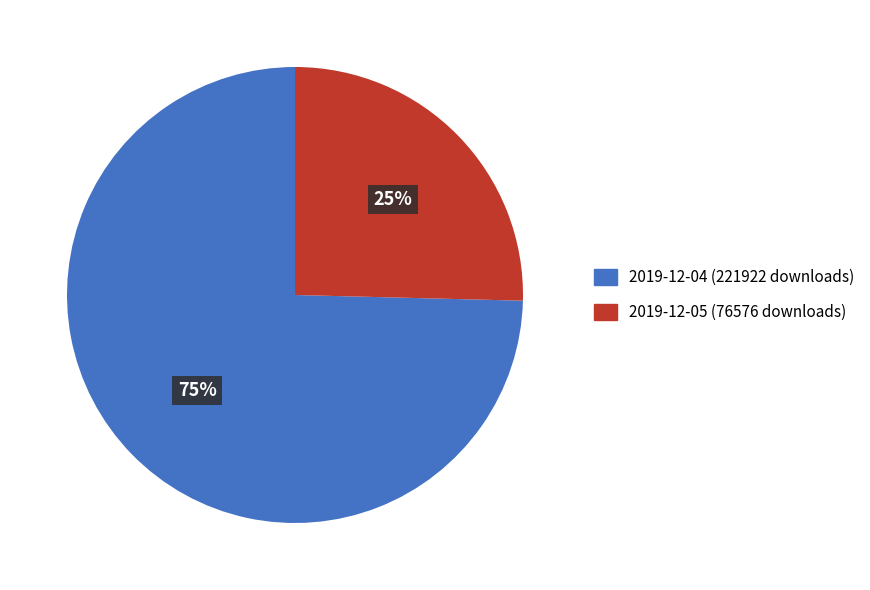

To the nearest percent, what is the combined percentage of 2019-12-05 (76576 downloads) and 2019-12-04 (221922 downloads)?

100%